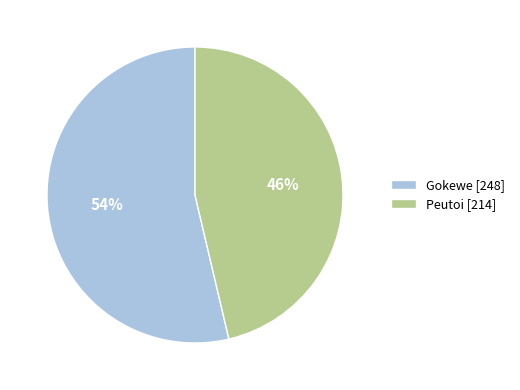

True or false: Peutoi accounts for 40% of the total.

False